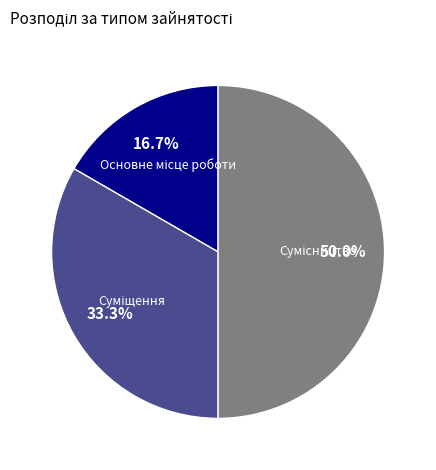

Count the number of slices in the pie.

3